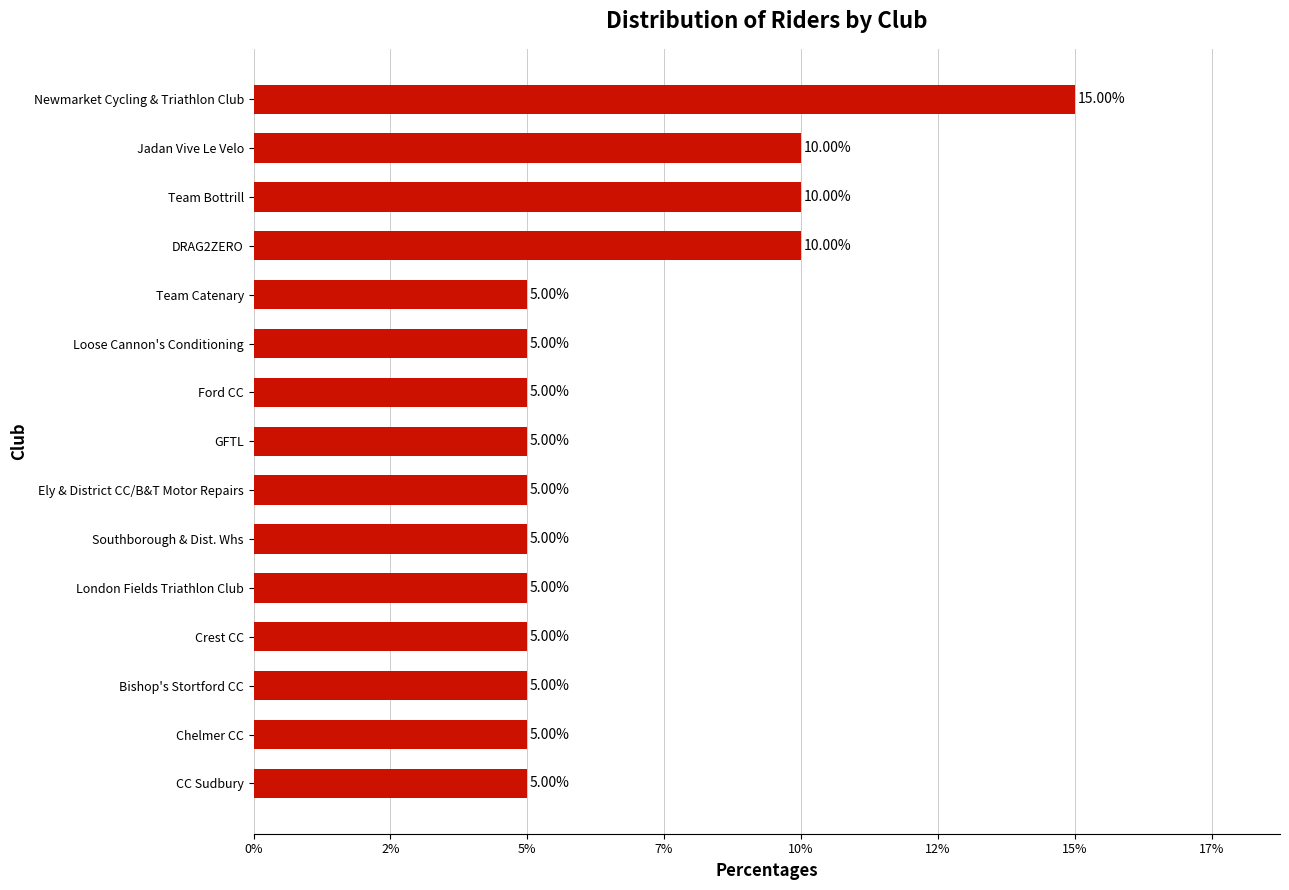

What is the maximum value shown in the chart?

15